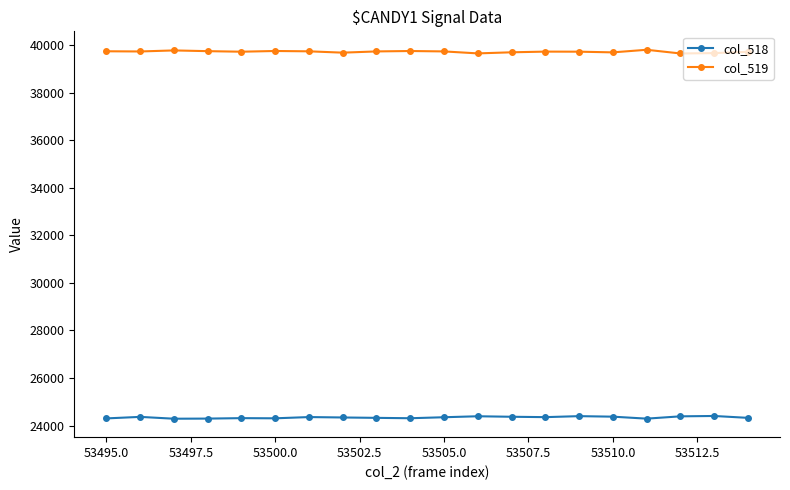

Rank the series by their maximum value, from lowest to highest.

col_518, col_519